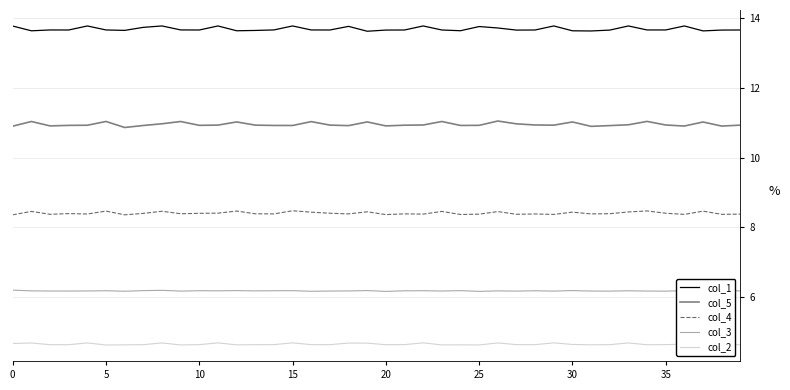

What is the minimum value for col_5?

10.9